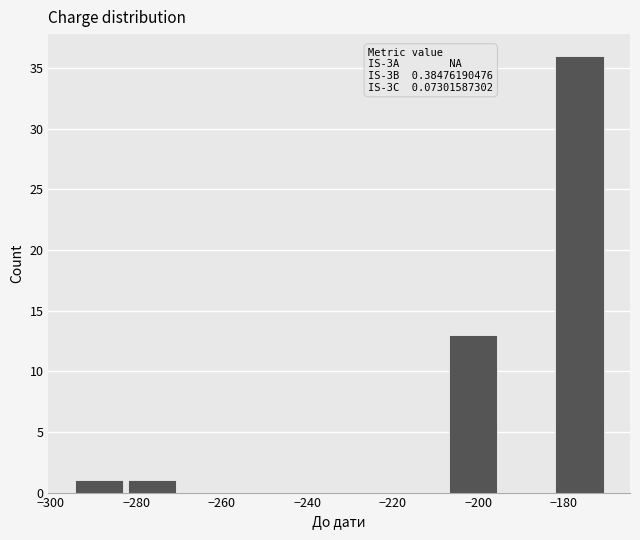

Which range on the x-axis has the tallest bar?

-182.5 to -170.0